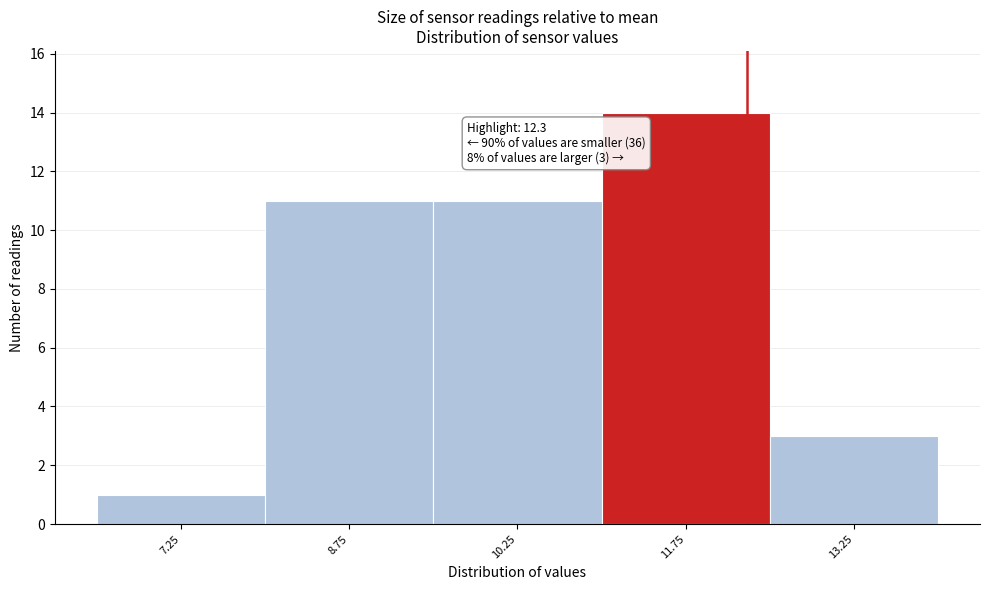

Over which range of the x-axis is the bar tallest?

11.0 to 12.5